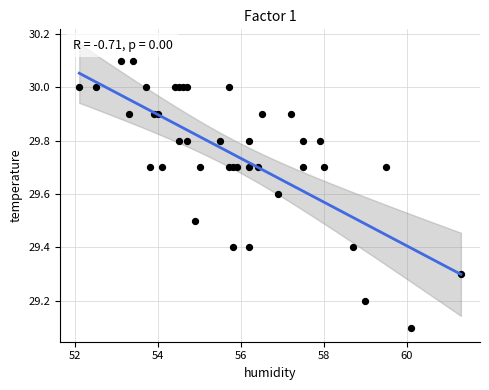

What Y value in the scatter plot is closest to 29?

29.1